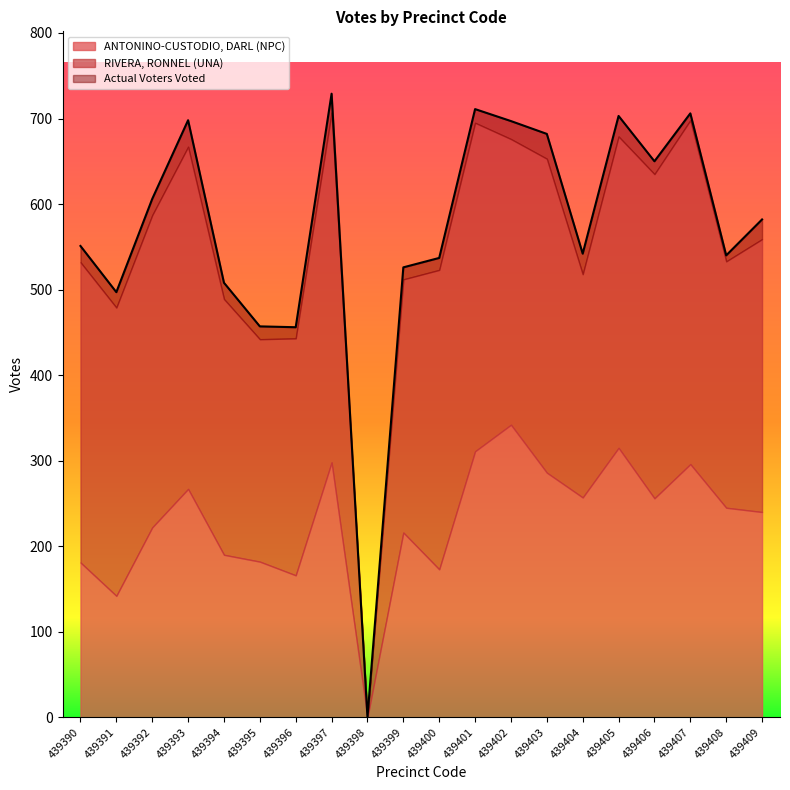

Is it true that RIVERA, RONNEL (UNA) equals 402 at 439407?

True